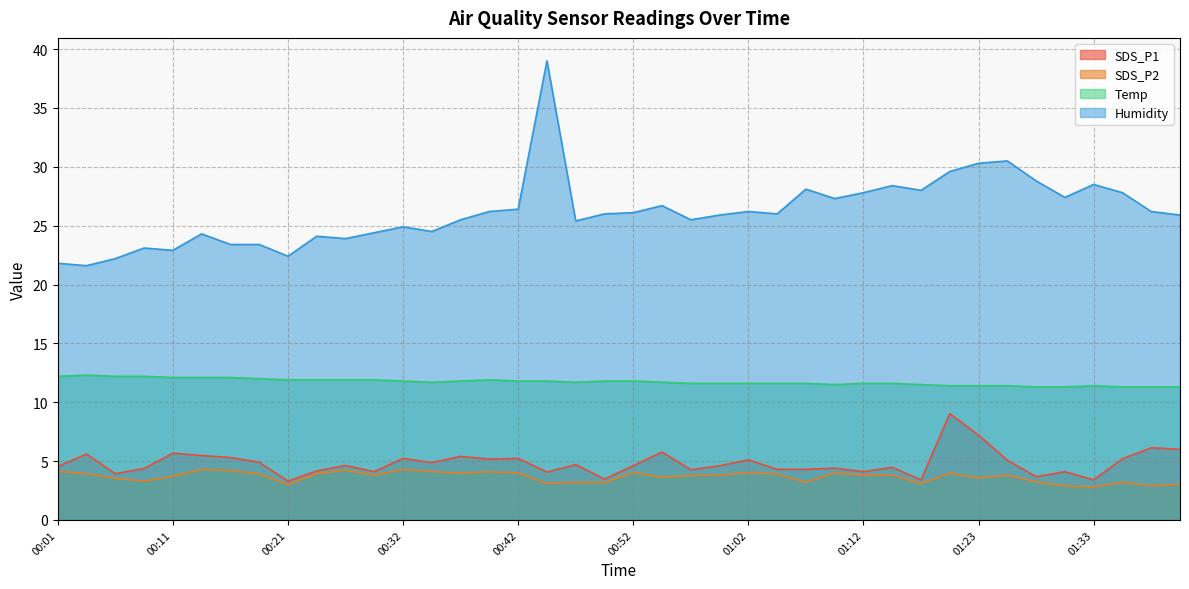

The SDS_P2 series shows 3.2 at 00:47. True or false?

True